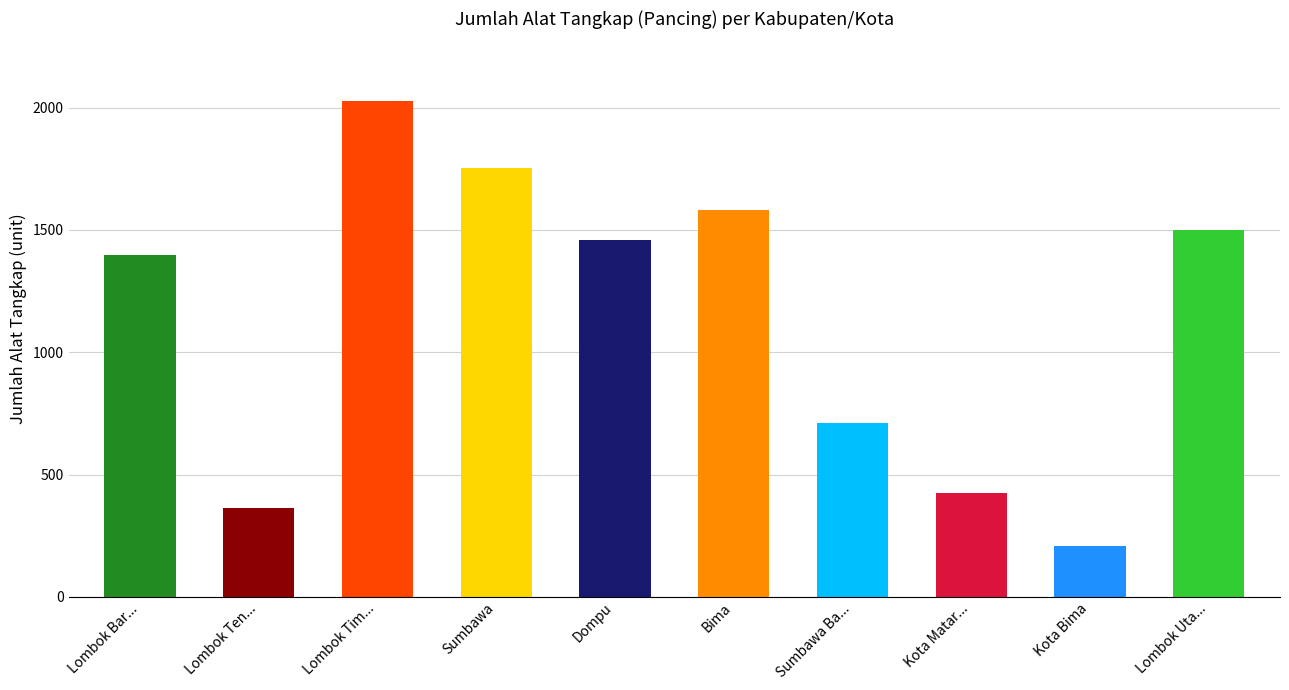

True or false: the data shows 441 at Lombok Tim....

False